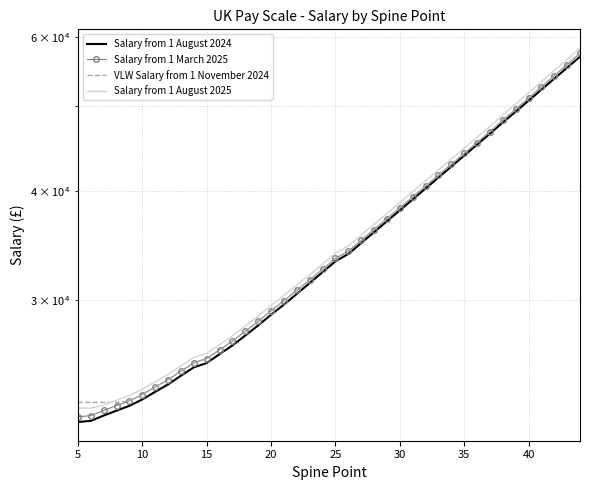

True or false: Salary from 1 March 2025 and Salary from 1 August 2024 cross at least once.

False